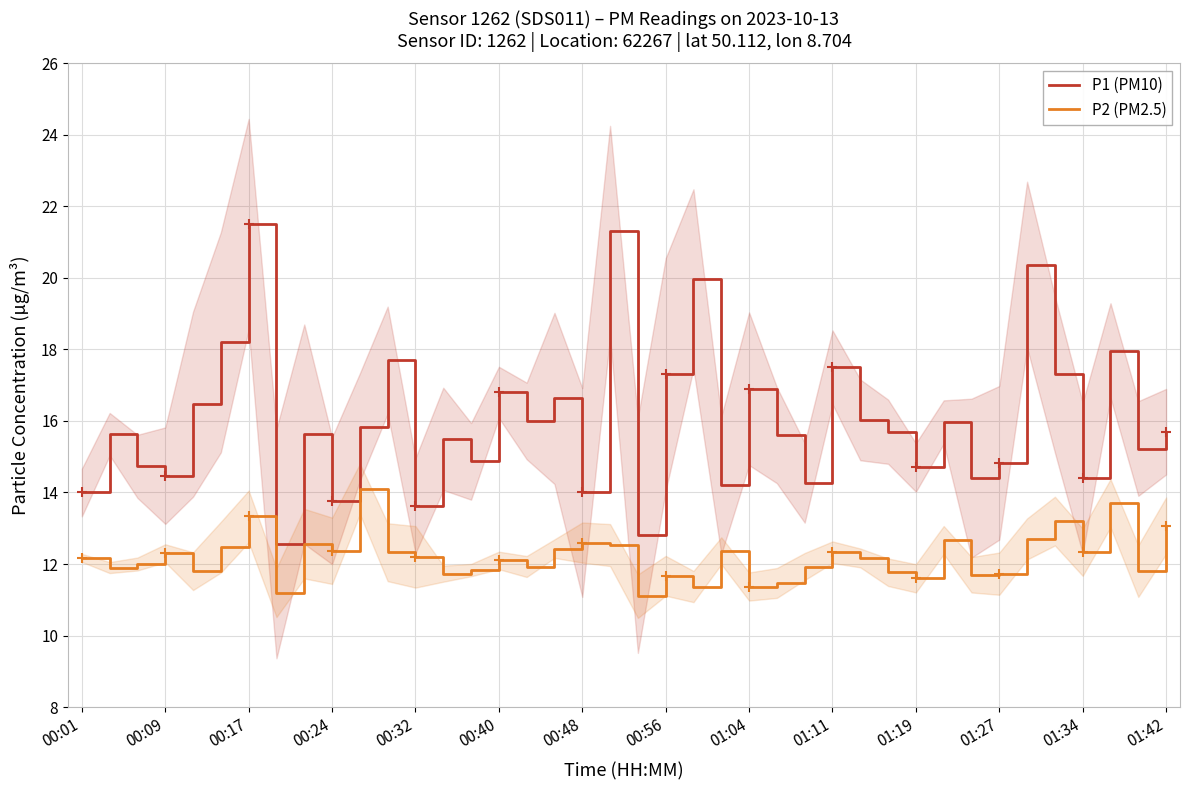

True or false: P1 (PM10) and P2 (PM2.5) intersect in this chart.

False